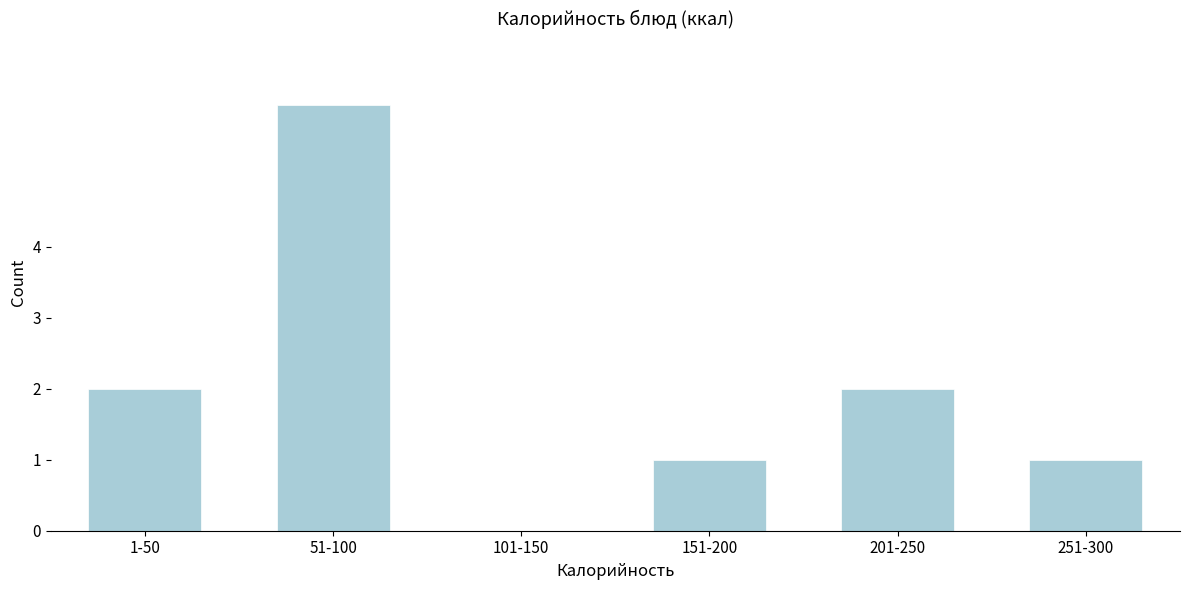

Reading right to left, extract all data points from this chart.

251-300=1	201-250=2	151-200=1	101-150=0	51-100=6	1-50=2